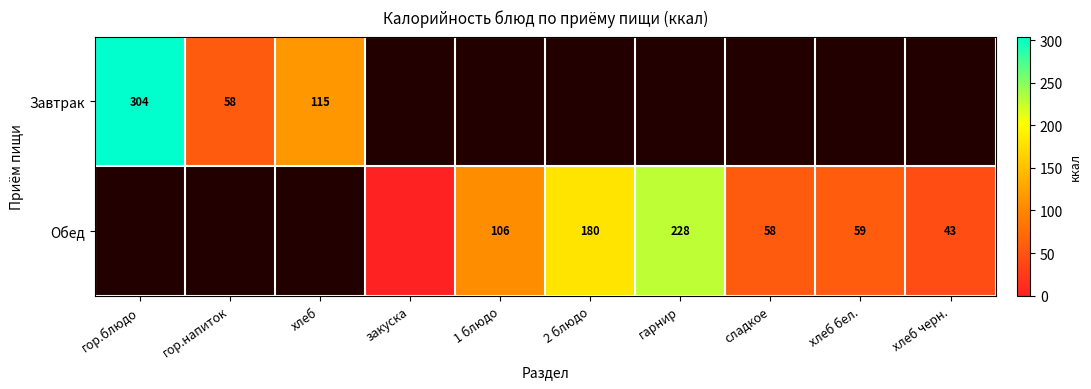

Is it true that Обед equals 106 at 1 блюдо?

True